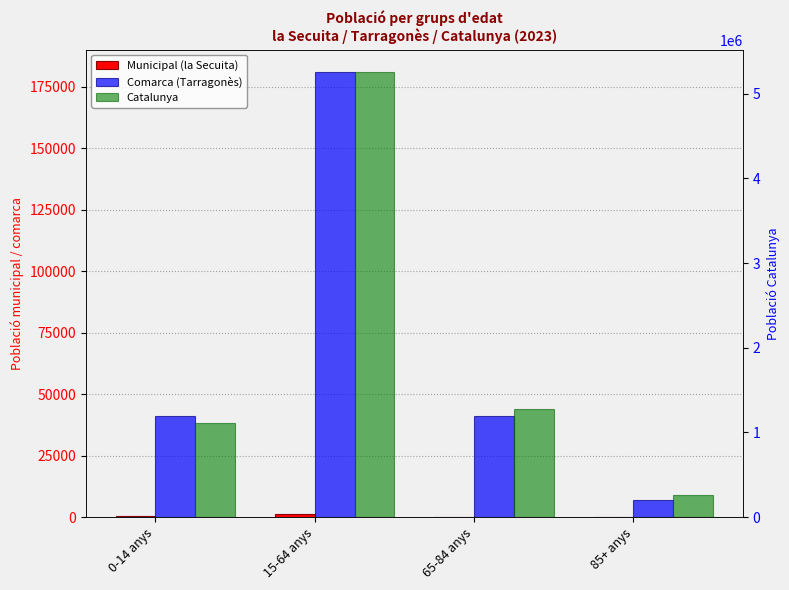

Reading left to right, transcribe all the data shown in this chart.

Municipal (la Secuita): 283	1221	232	52
Comarca (Tarragonès): 41082	180999	41005	7151
Catalunya: 1116910	5255889	1272703	256461